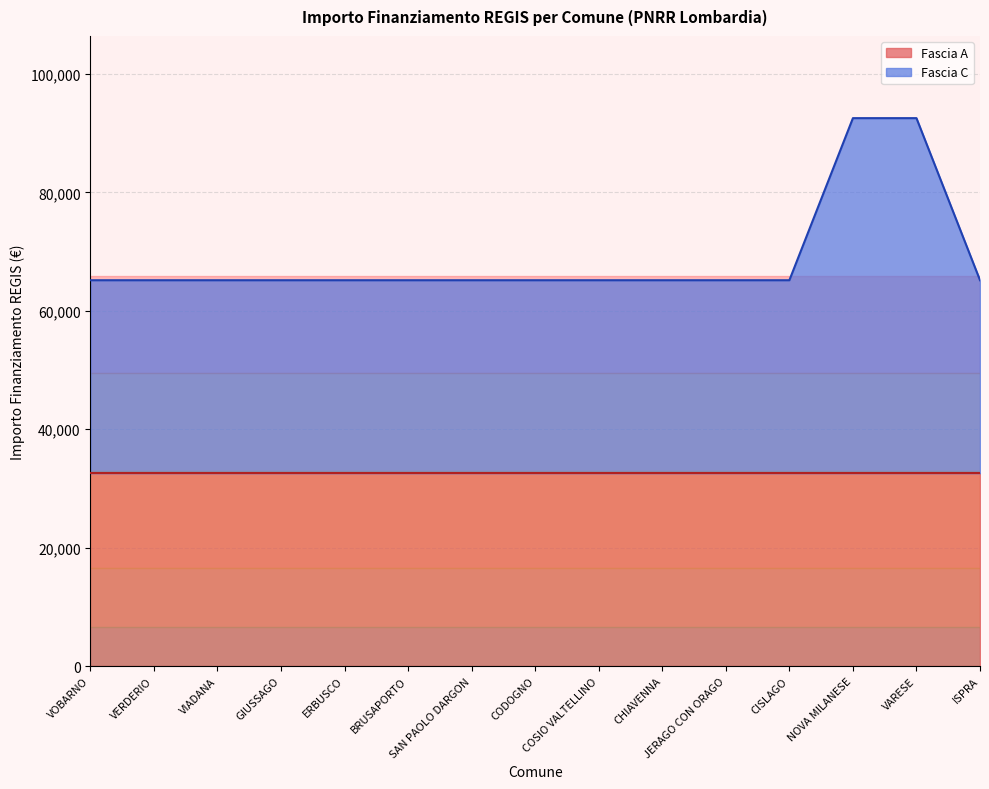

The value of Fascia A at VERDERIO is 19899. True or false?

False